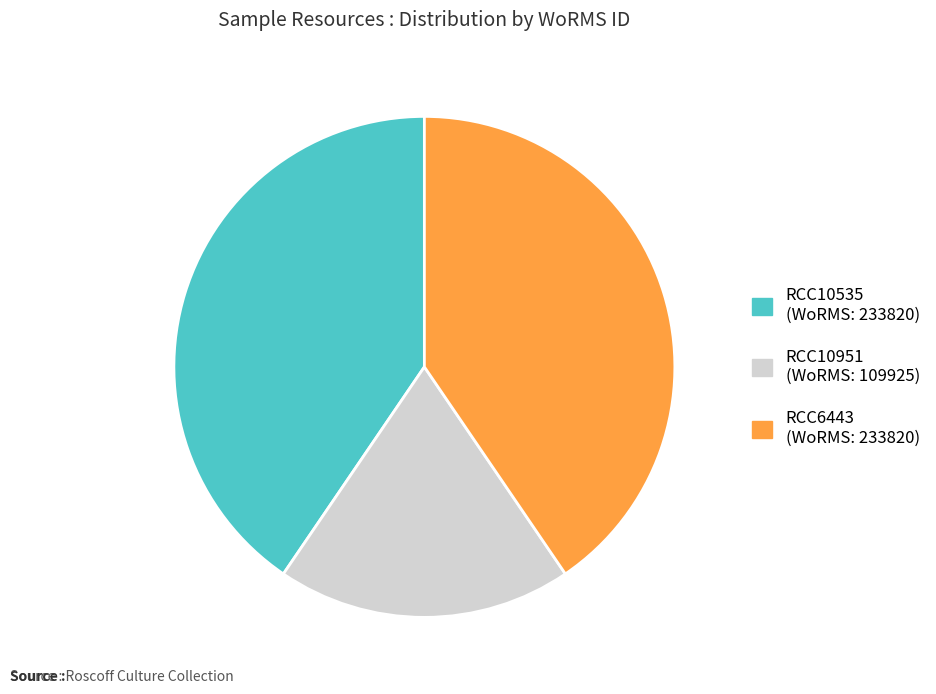

Does RCC6443 represent more than half of the total?

No